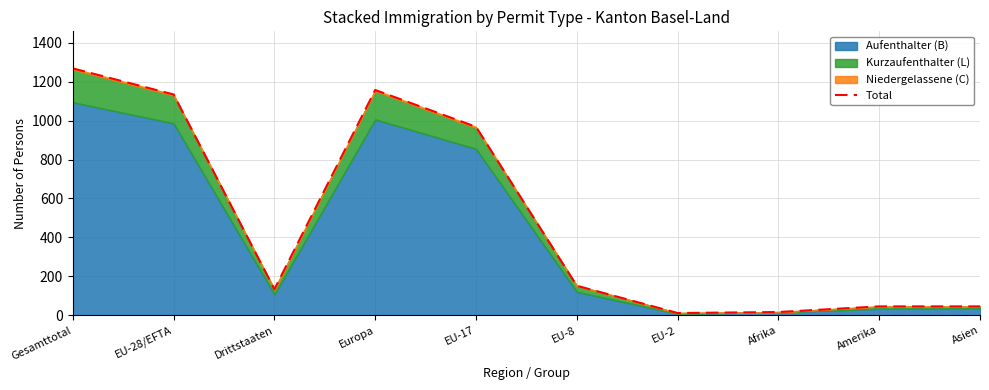

What is the smallest value displayed?

12